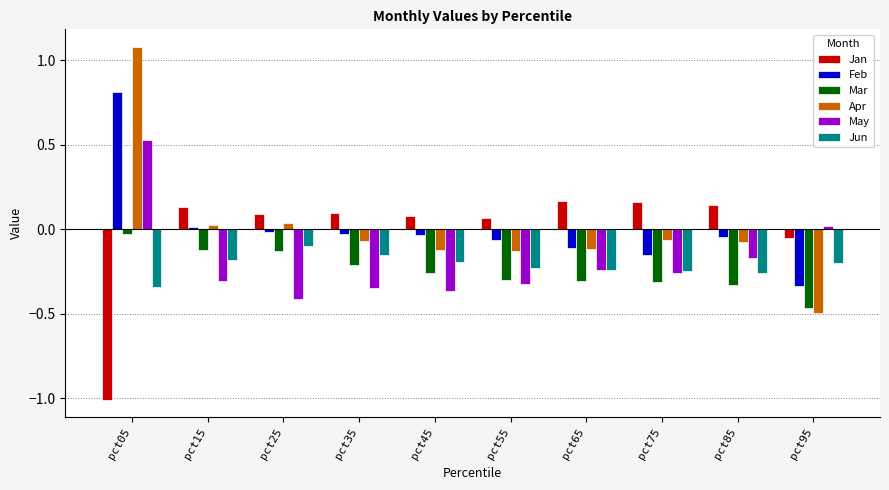

Which series has the widest spread of values?

Apr